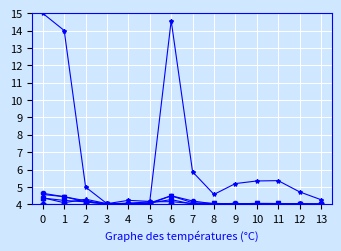

What is the maximum value shown in the chart?

15.0